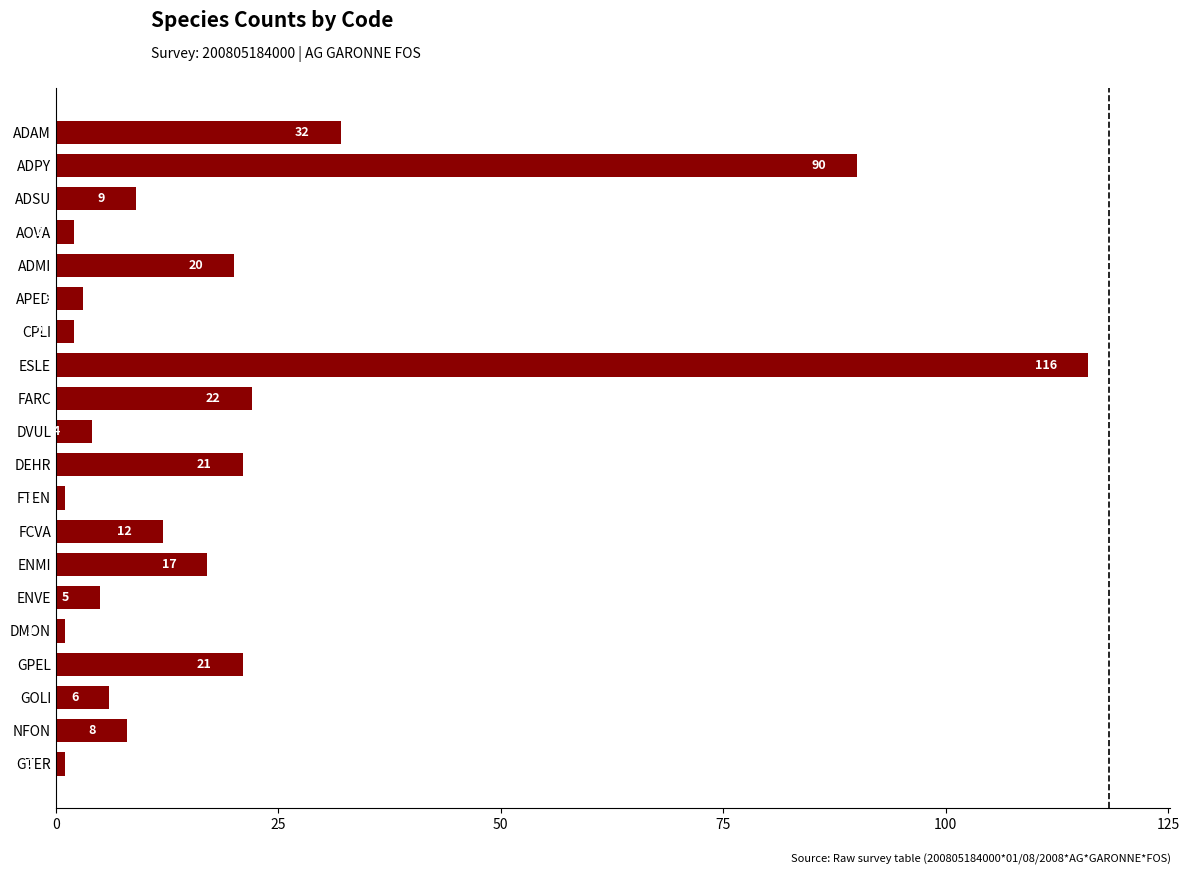

What is the greatest value displayed?

116